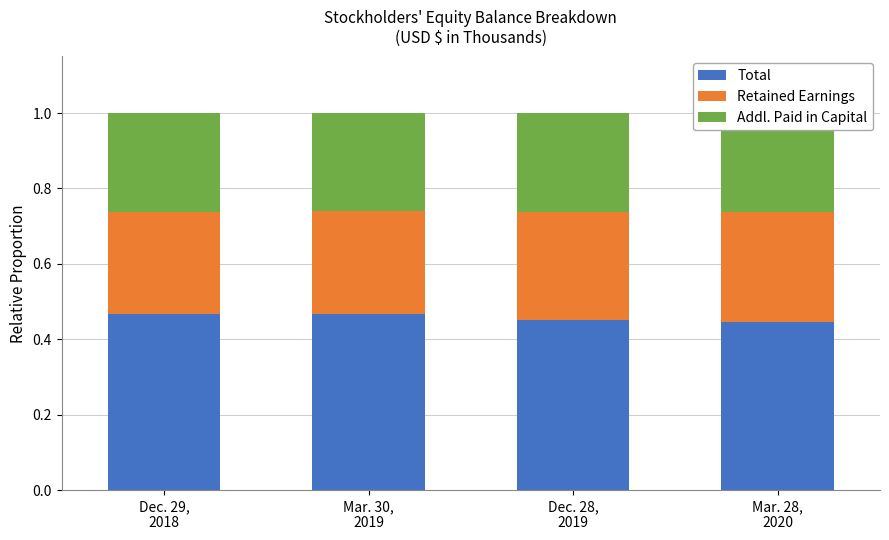

Rank the series at Mar. 30,
2019 from highest to lowest value.

Total, Retained Earnings, Addl. Paid in Capital